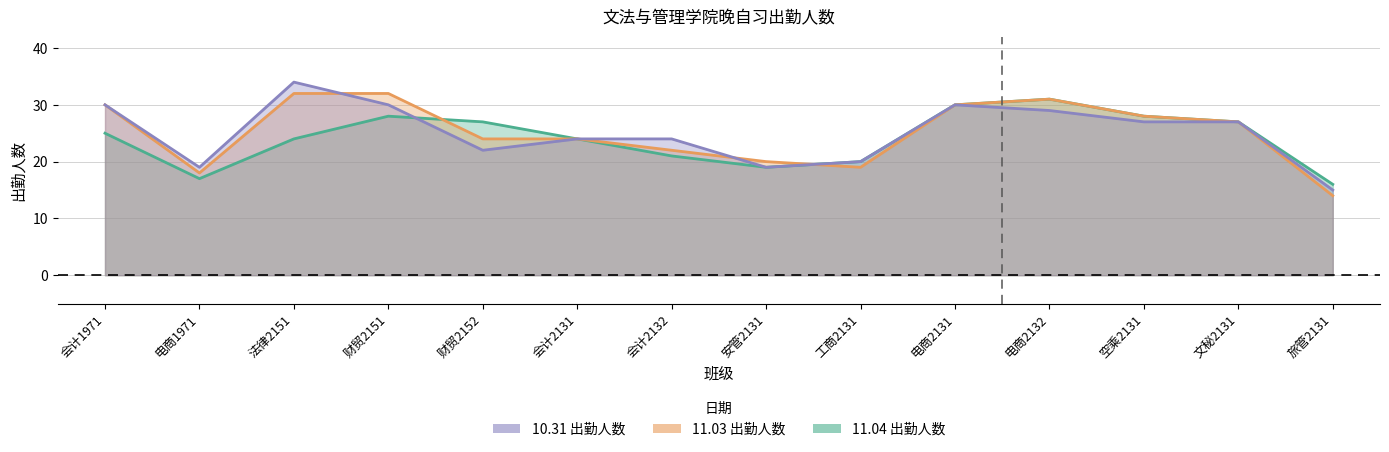

The 11.03 出勤人数 series shows 32 at 财贸2151. True or false?

True